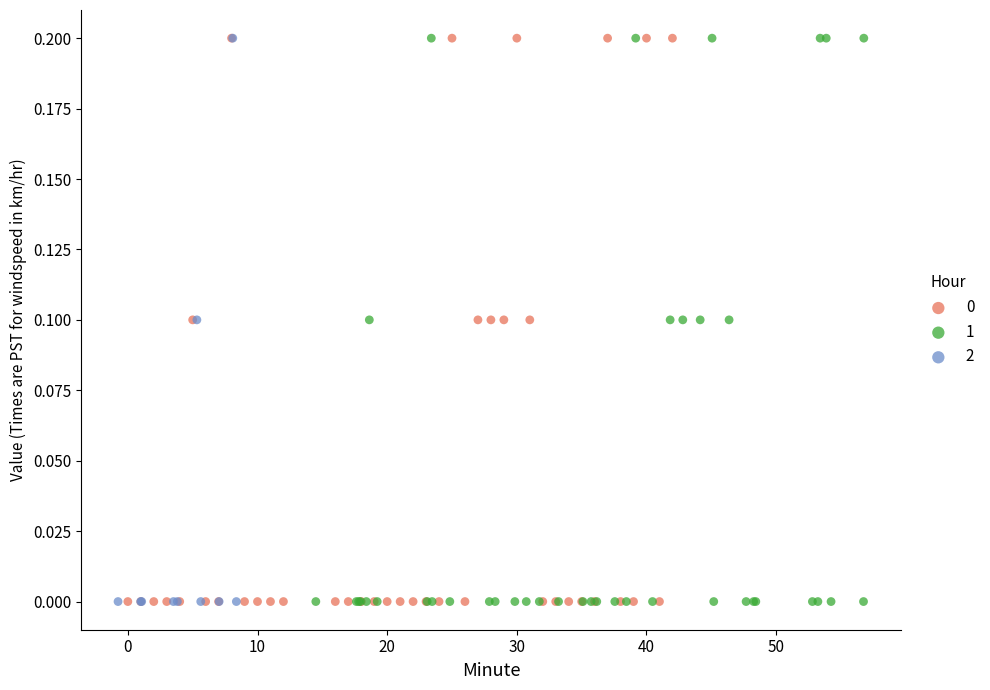

What are all the series names shown in the legend?

0, 1, 2